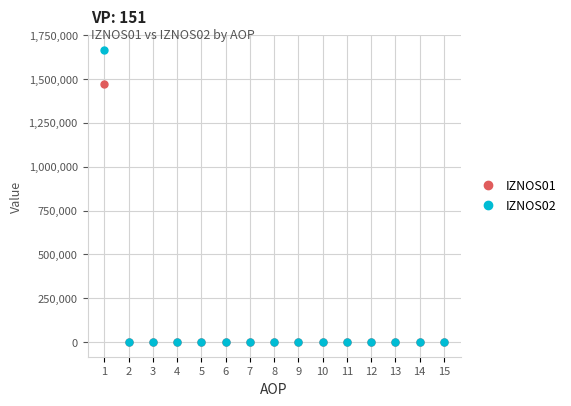

Which series has the largest range (max minus min)?

IZNOS02